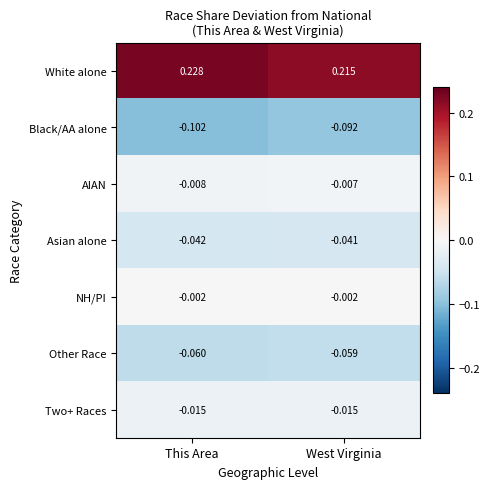

Which category has the highest value across all series?

This Area